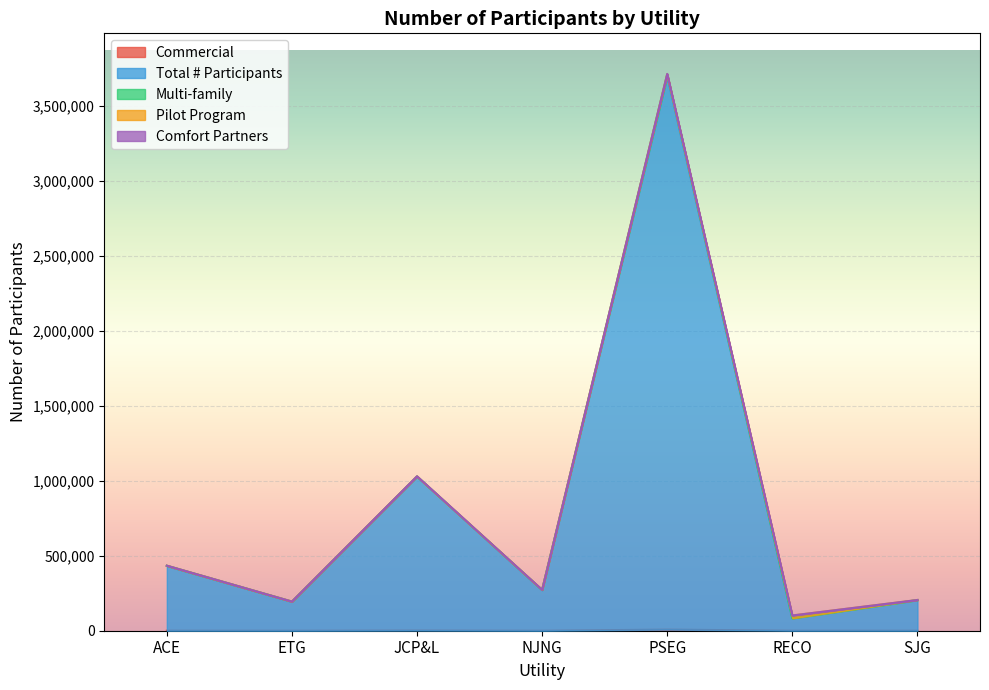

What is the label of the 3rd point from the left?

JCP&L